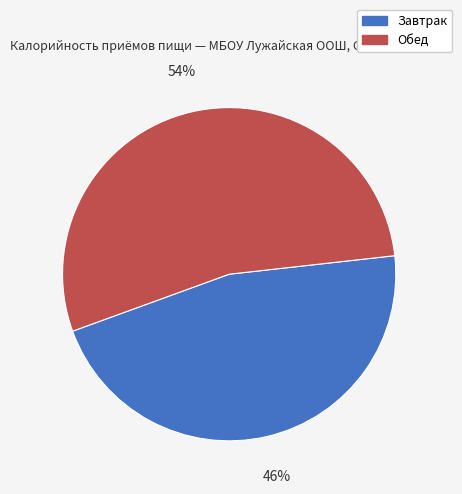

Is the sum of Завтрак and Обед greater than half?

Yes